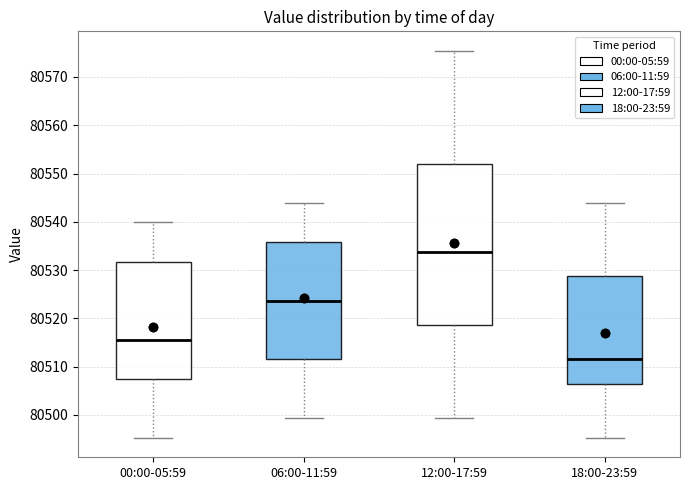

Where does the upper whisker of the box for 18:00-23:59 end on the y-axis? The values are not printed on the chart, so give them approximately, as read against the axis.

80544